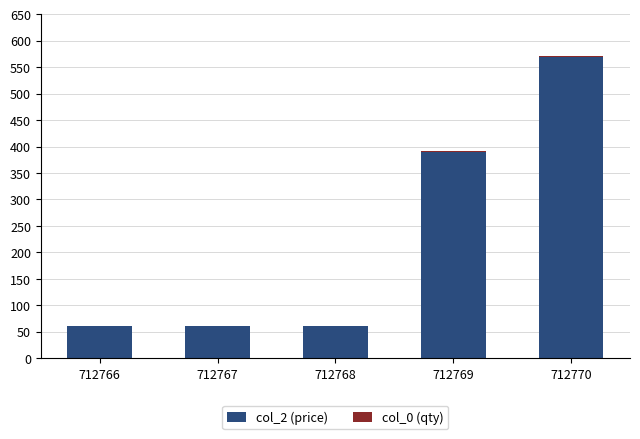

At which category is the sum across all series the highest?

712770